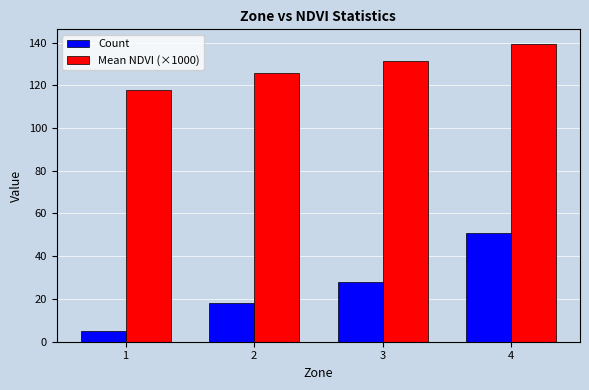

What is the difference between the highest and lowest values at 1?

113.0